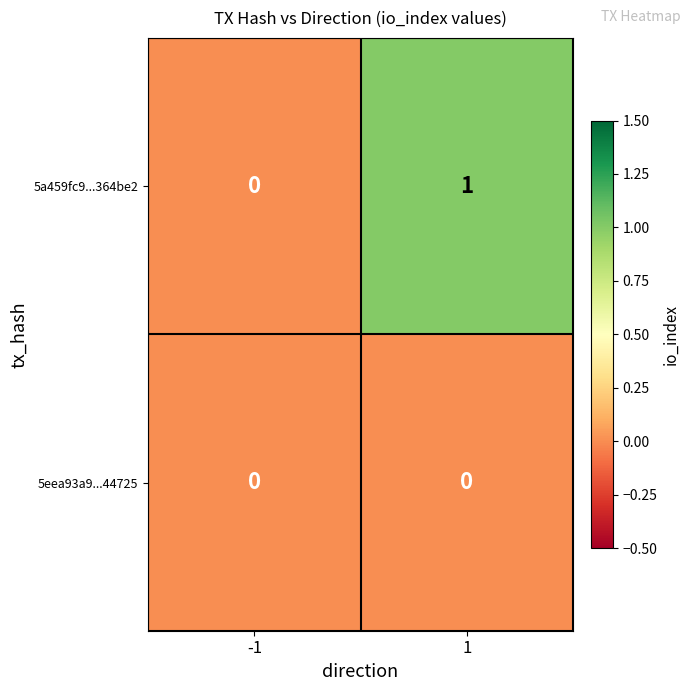

At which category is the sum across all series the highest?

1